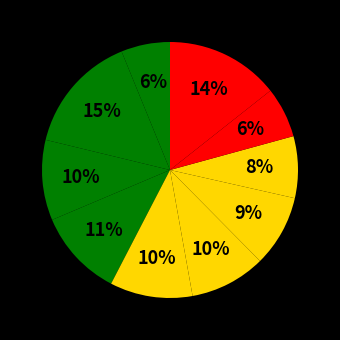

How many segments does this pie chart have?

10